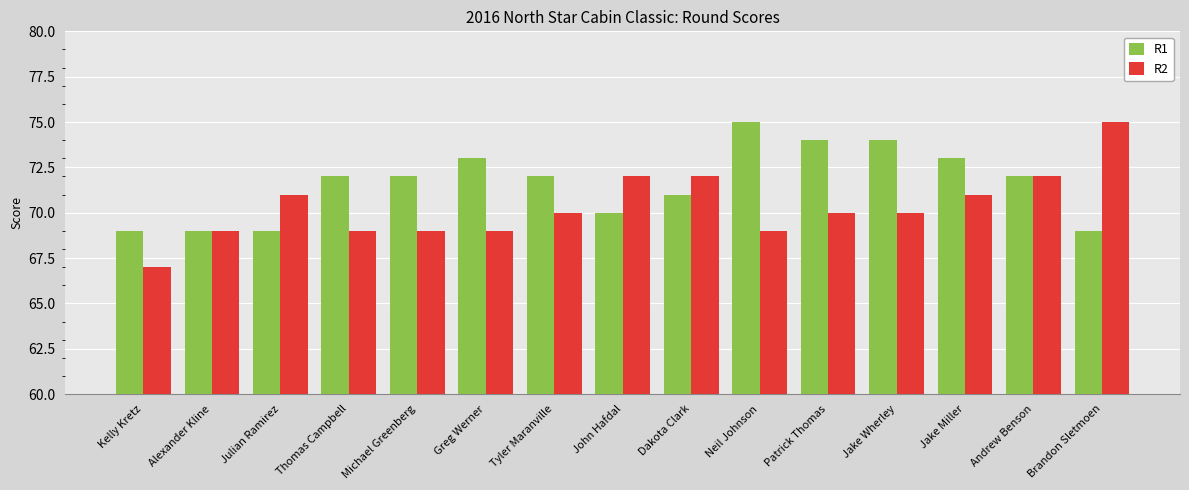

At which label does R2 reach its peak?

Brandon Sletmoen